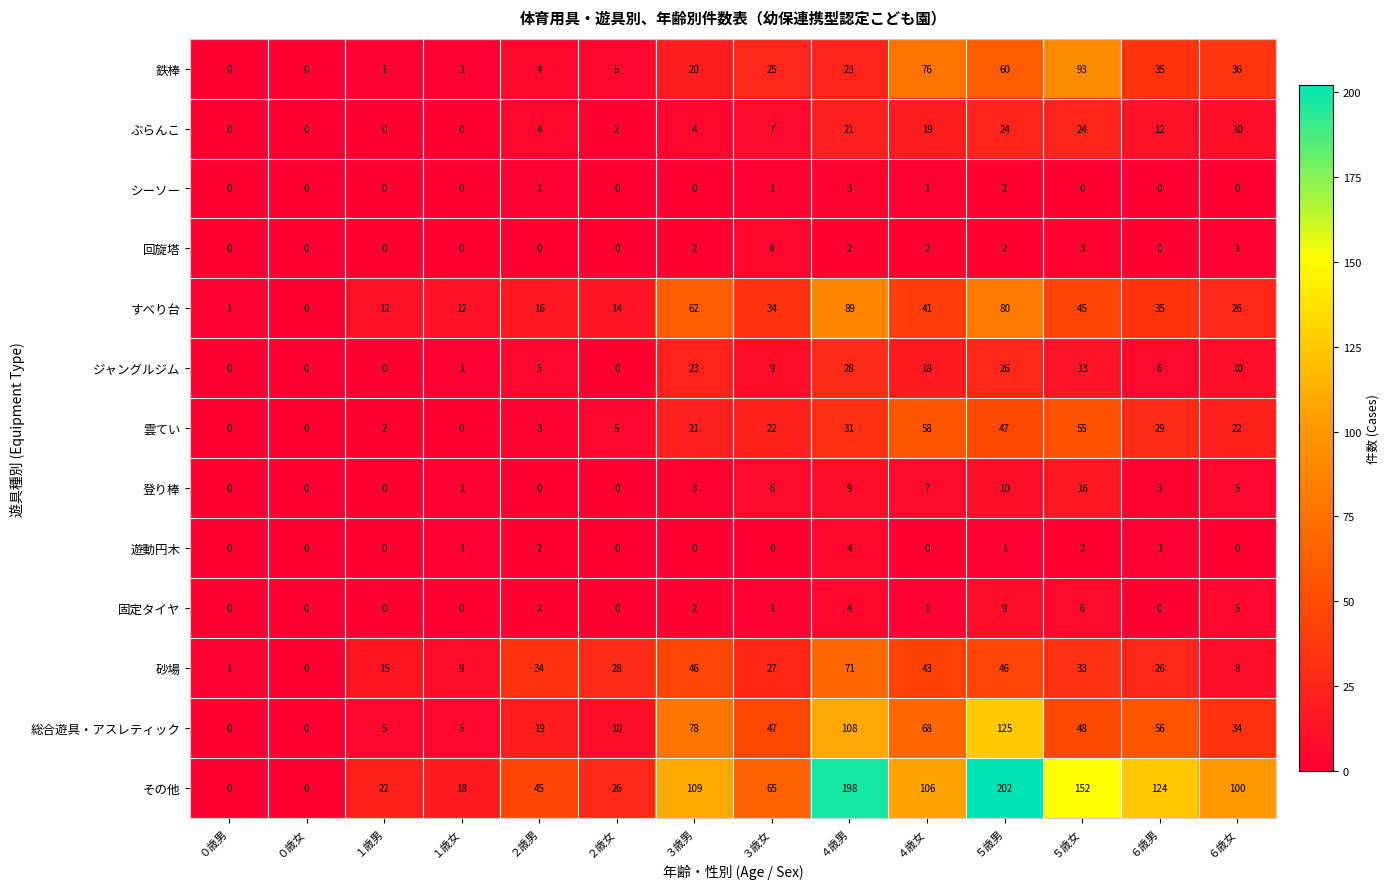

What is the total value across all series at ４歳男?

591